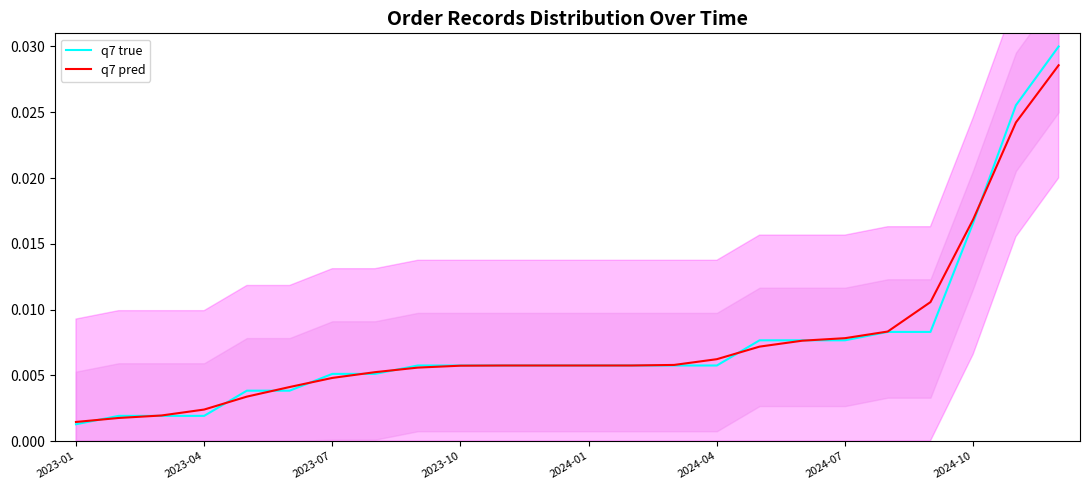

How many lines are shown in the chart?

2